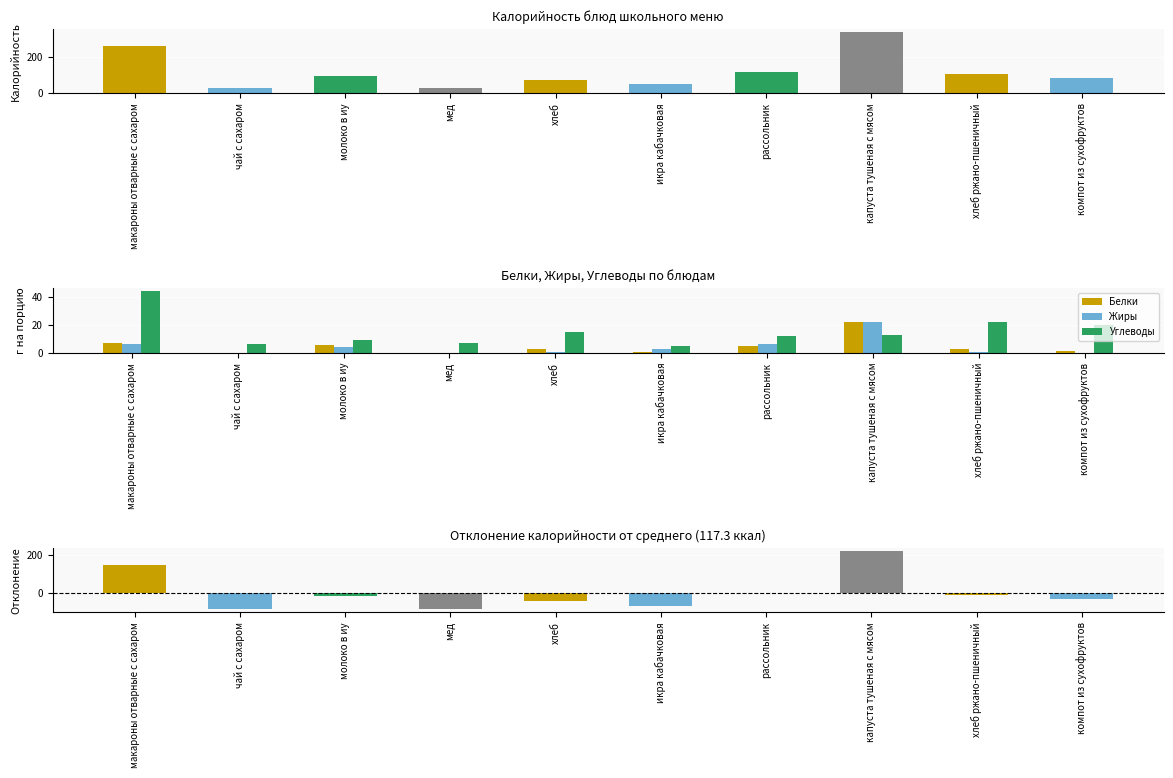

Is the value of Жиры at икра кабачковая greater than the value of Белки at чай с сахаром?

Yes